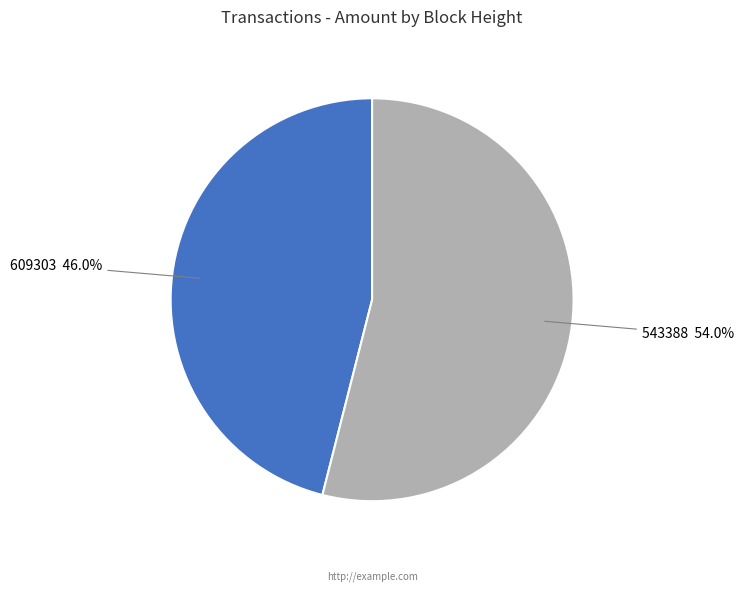

Count the number of slices in the pie.

2